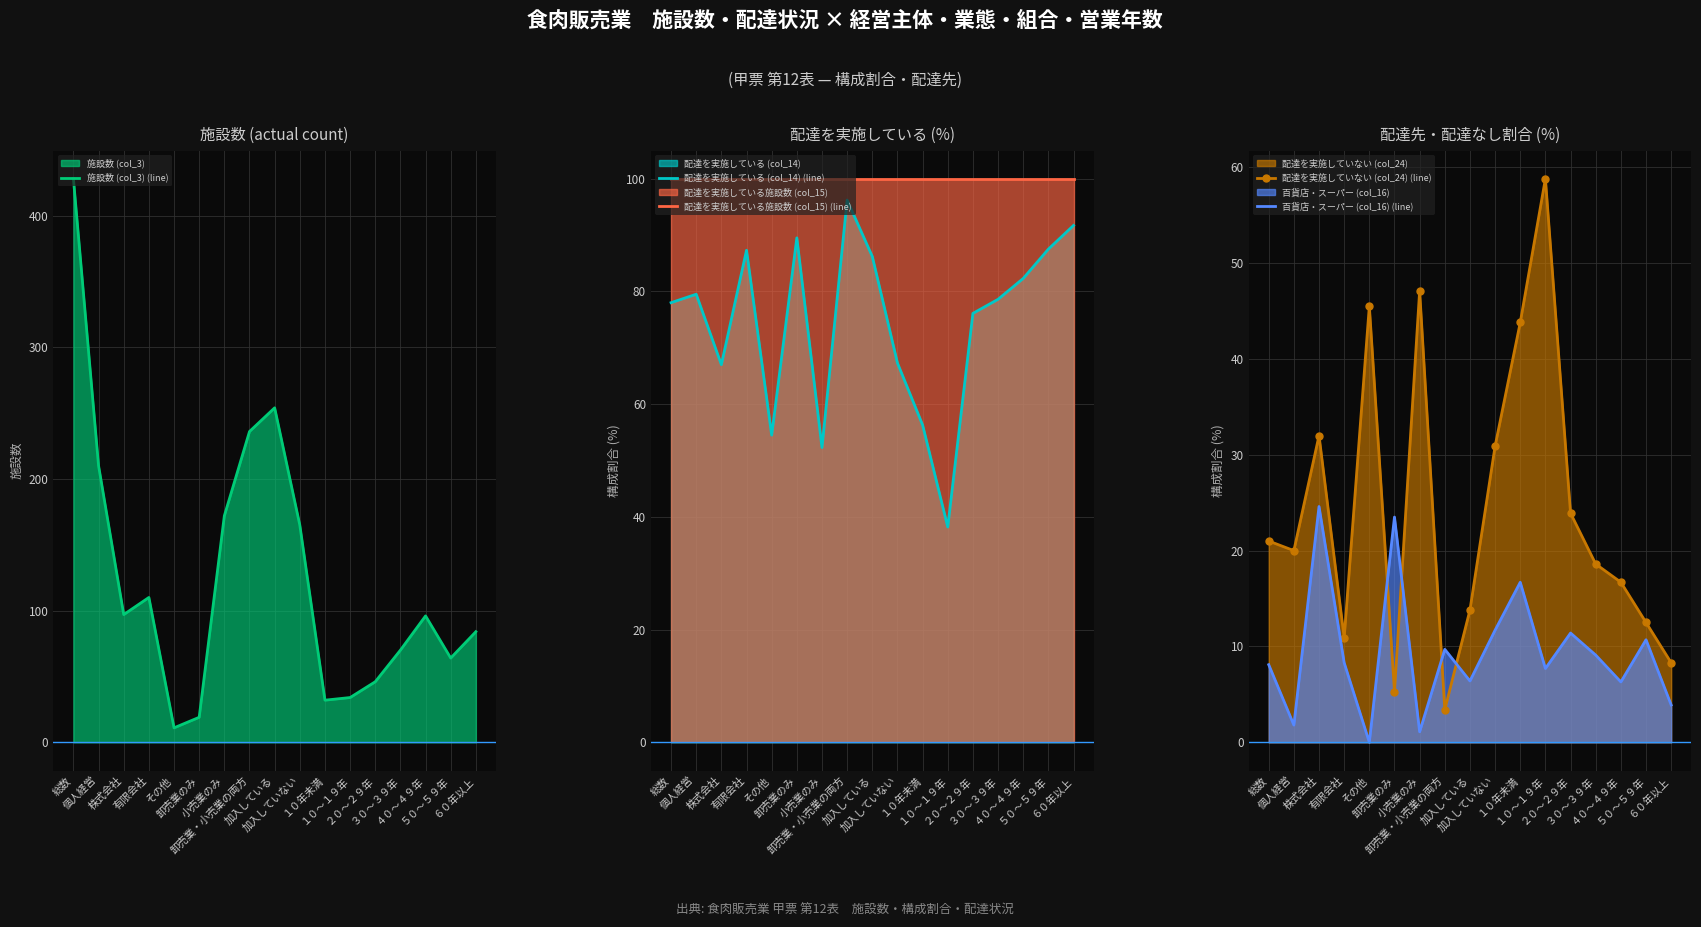

True or false: 配達を実施している施設数 (col_15) (line) has more than 1 interior local peaks.

False